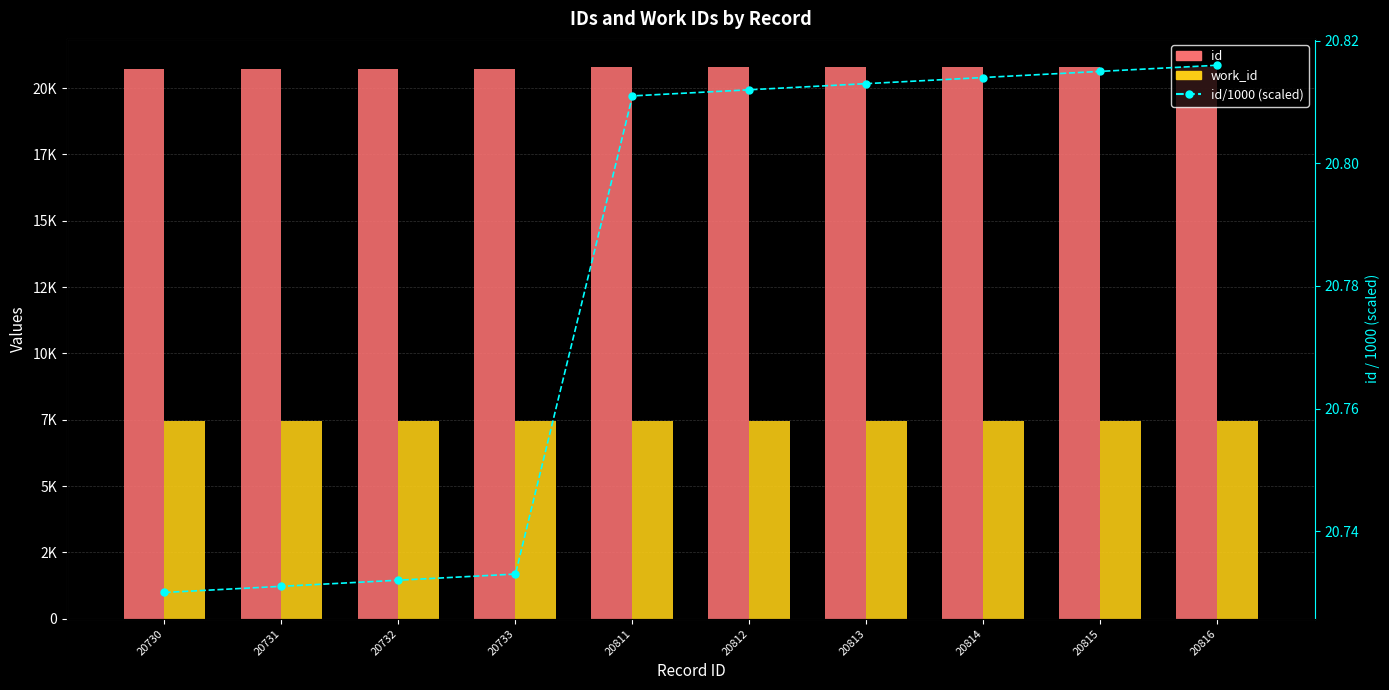

At which category is the sum across all series the highest?

20816